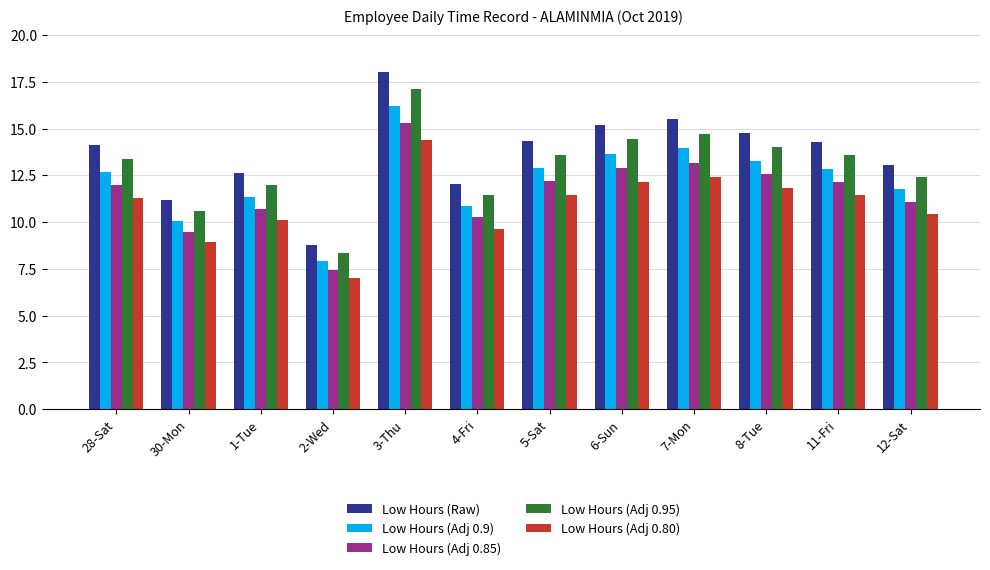

Is it true that Low Hours (Adj 0.85) equals 12.0 at 28-Sat?

True